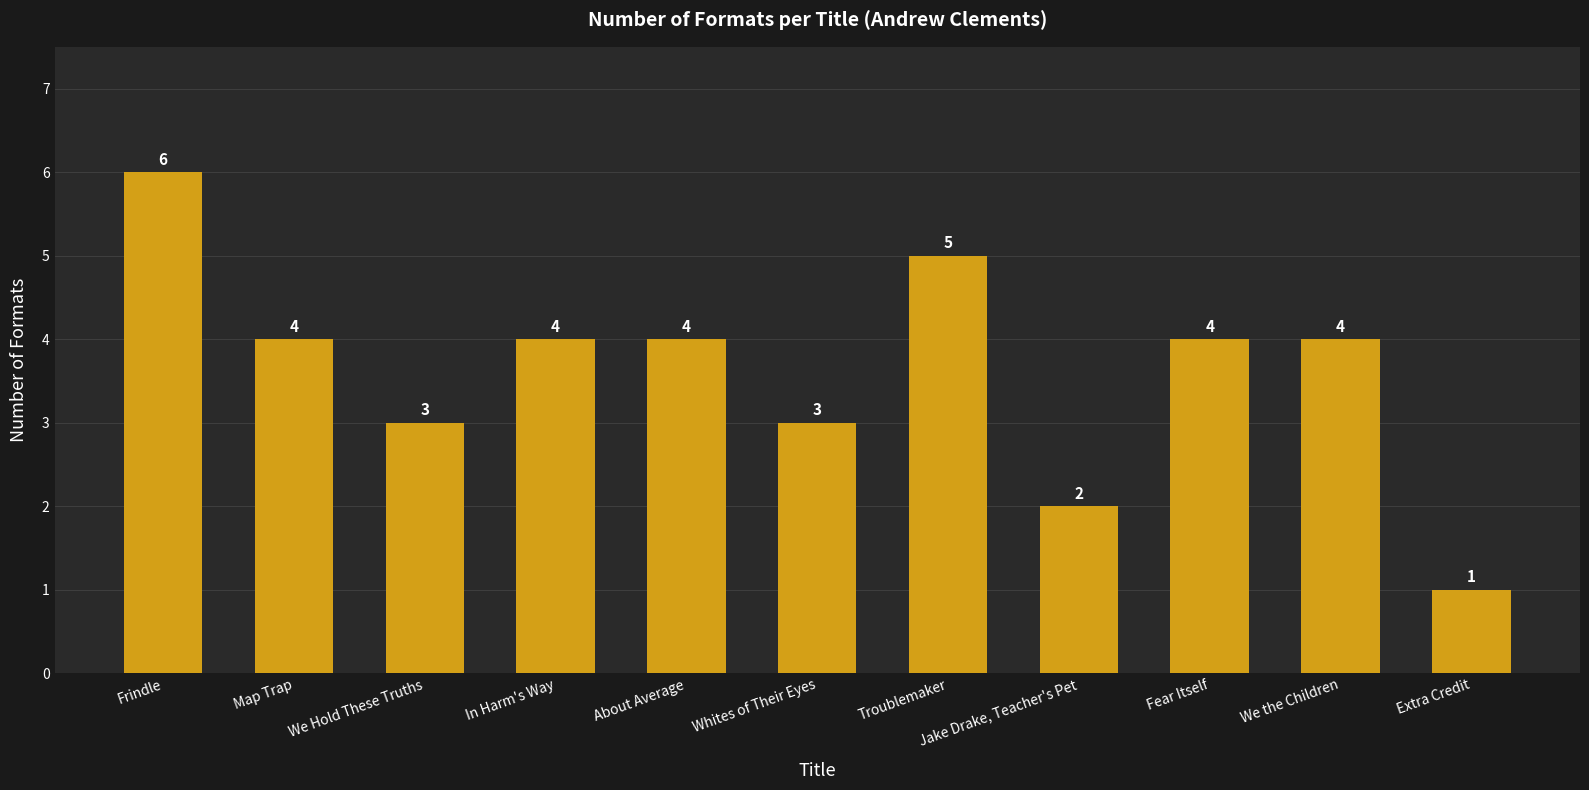

What is the value of the 7th bar from the left?

5